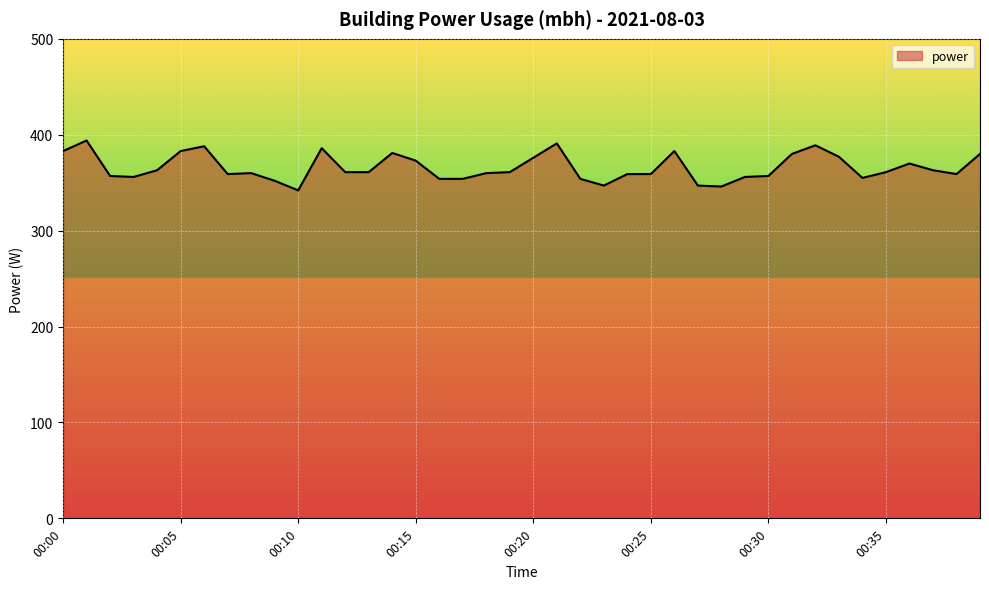

What is the difference between the maximum and minimum values?

52